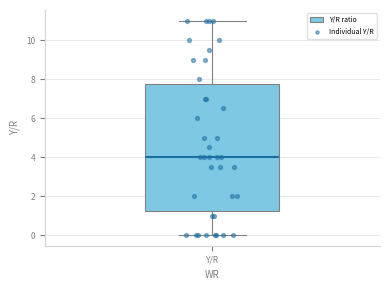

Read this box plot against the y-axis: the position of the median line, the range covered by the box, and the ends of both whiskers. The values are not printed on the chart, so give them approximately, as read against the axis.

median 4.0, box 1.2 to 7.8, whiskers 0.0 to 11.0